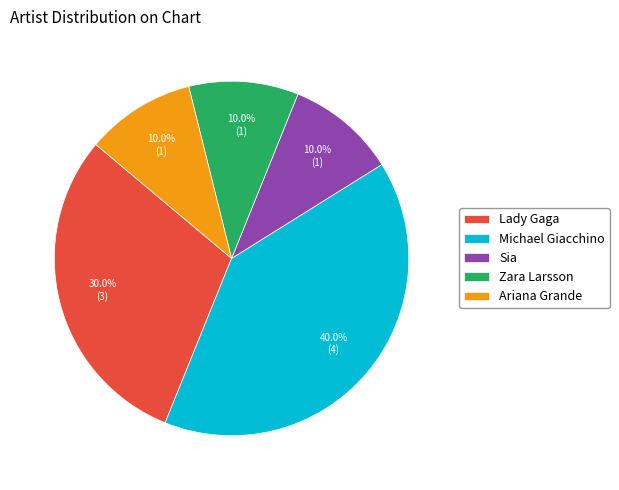

How many slices are in this pie chart?

5